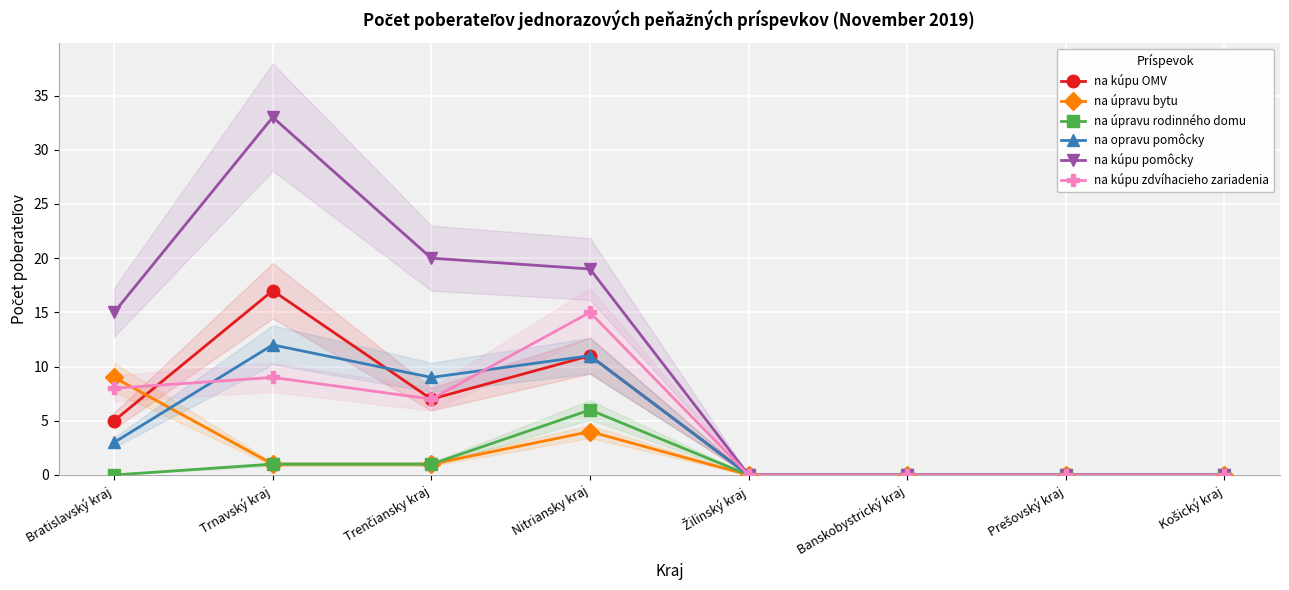

True or false: na opravu pomôcky has a value of 0 at Košický kraj.

True